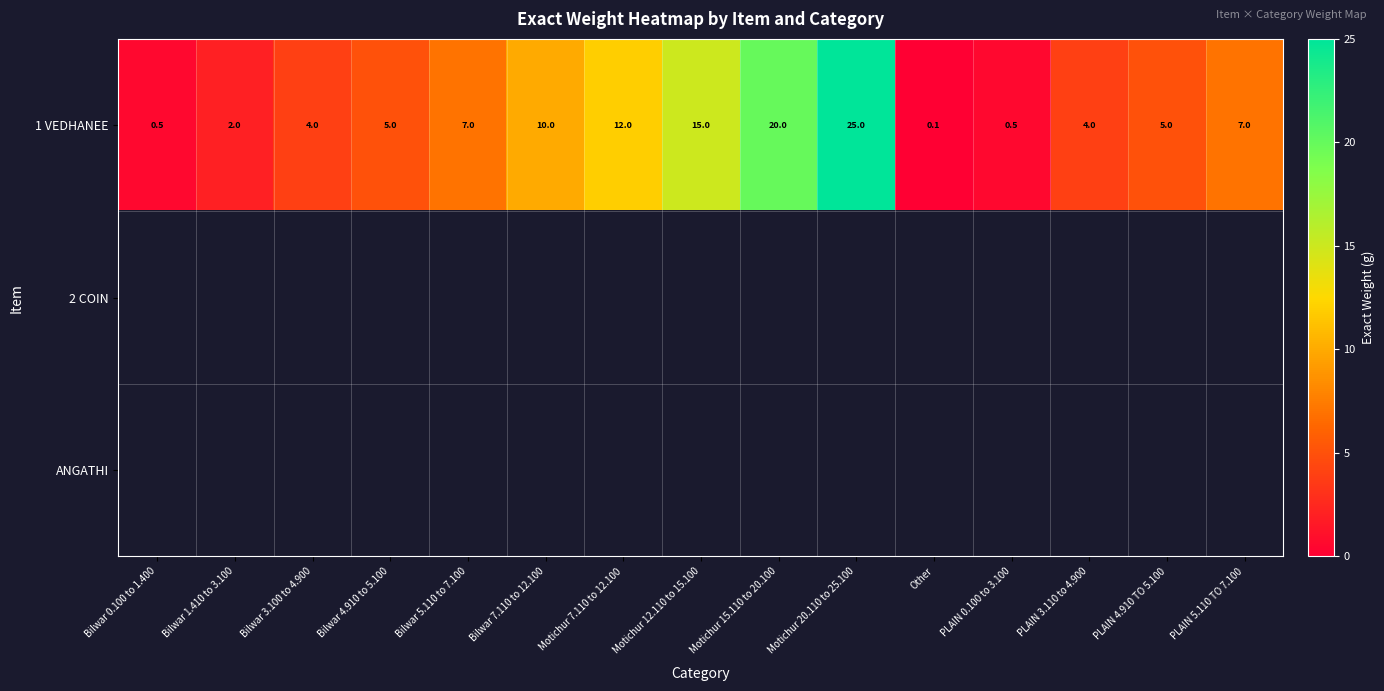

Is it true that 1 VEDHANEE equals 38.9 at Motichur 20.110 to 25.100?

False